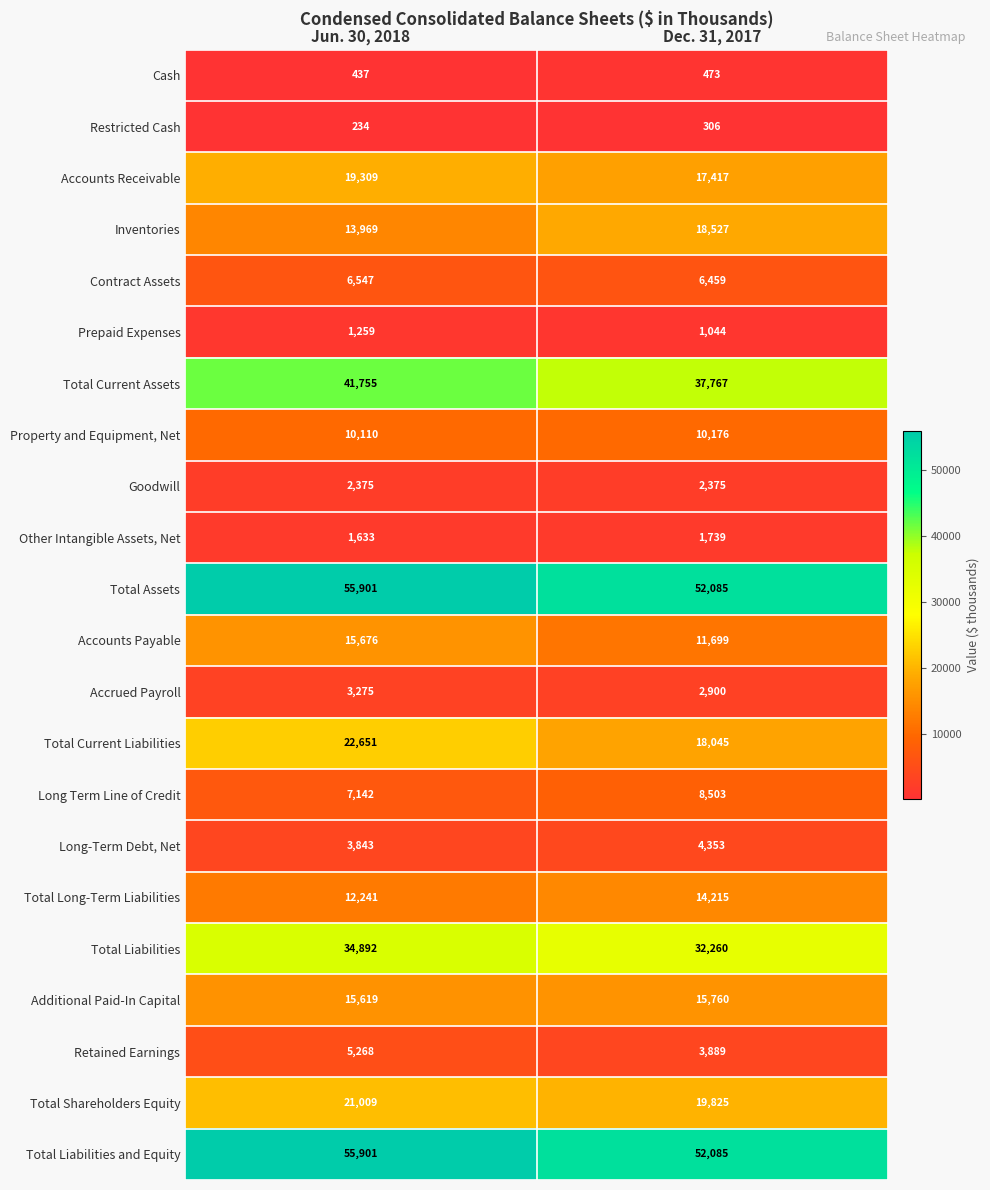

What is the difference between the Accrued Payroll values at Jun. 30, 2018 and Dec. 31, 2017?

375